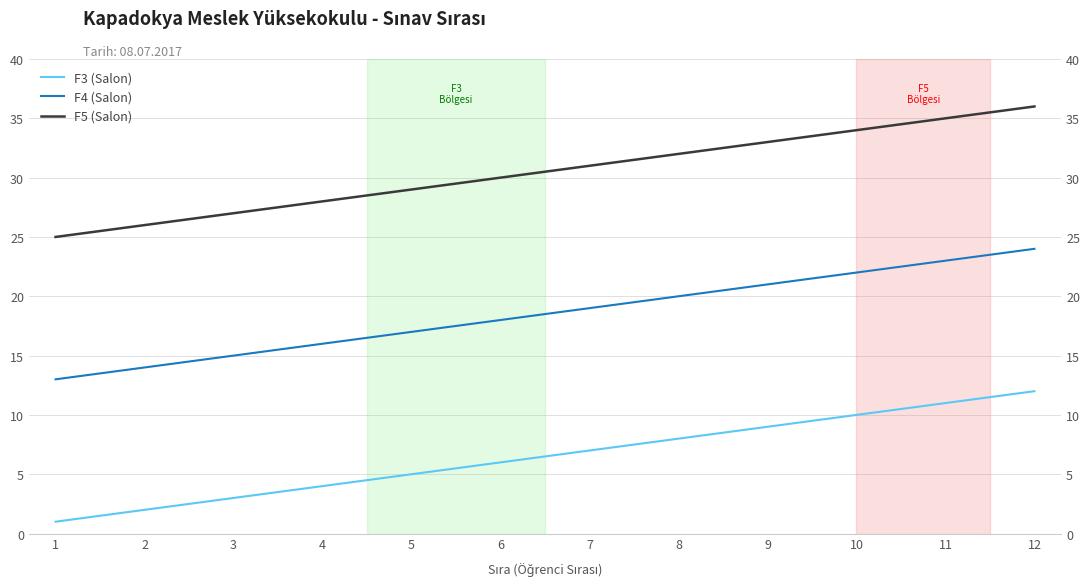

True or false: F4 (Salon) and F3 (Salon) cross at least once.

False